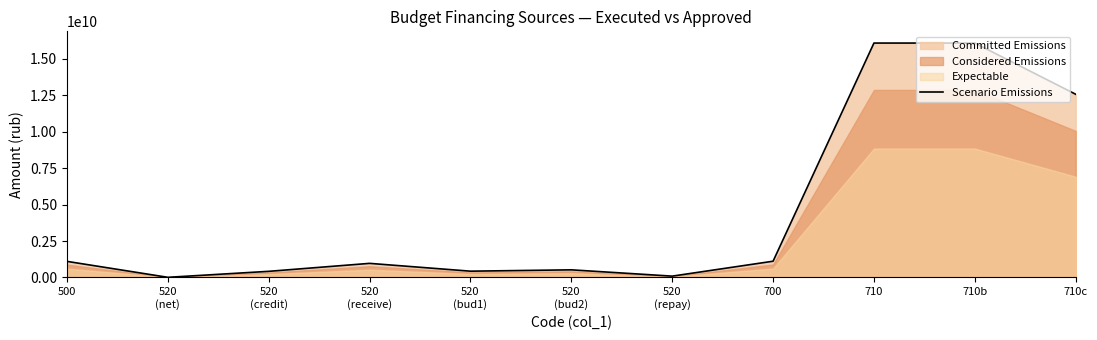

At which label is the value closest to 8044174905?

710c